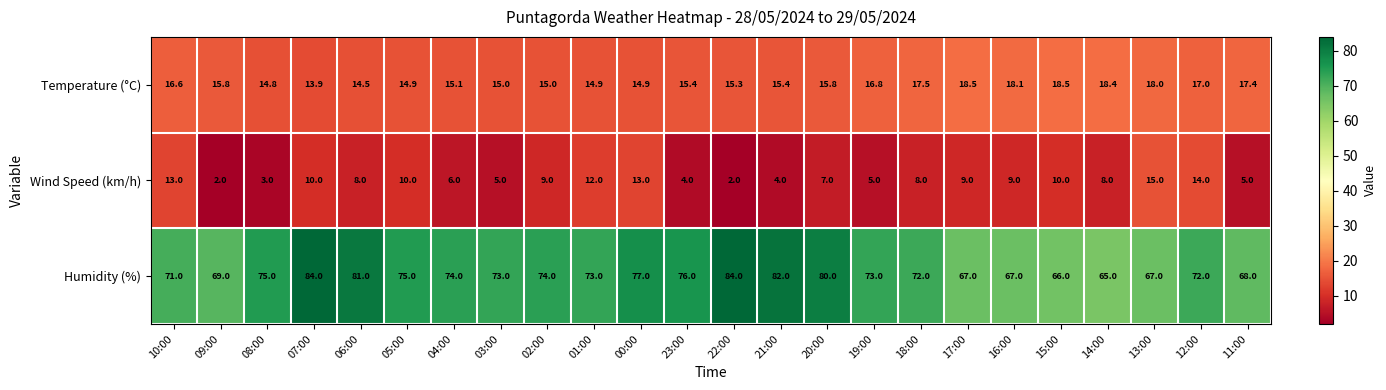

What is the minimum value shown in the chart?

2.0